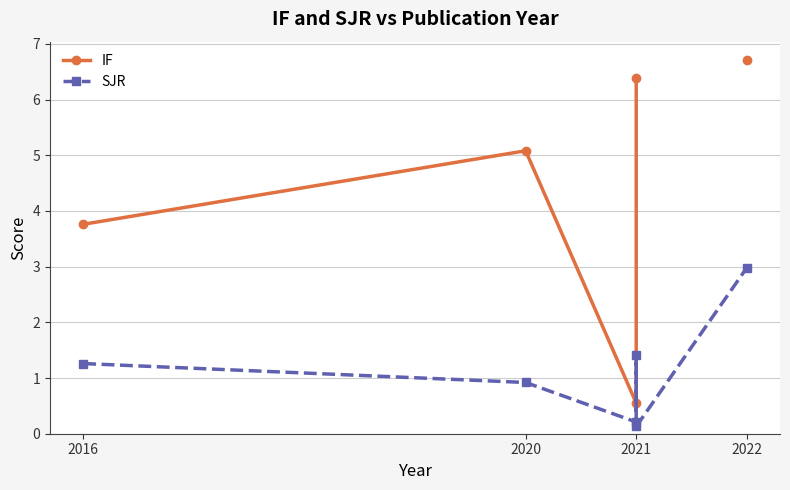

Rank the series at 2020 from highest to lowest value.

IF, SJR